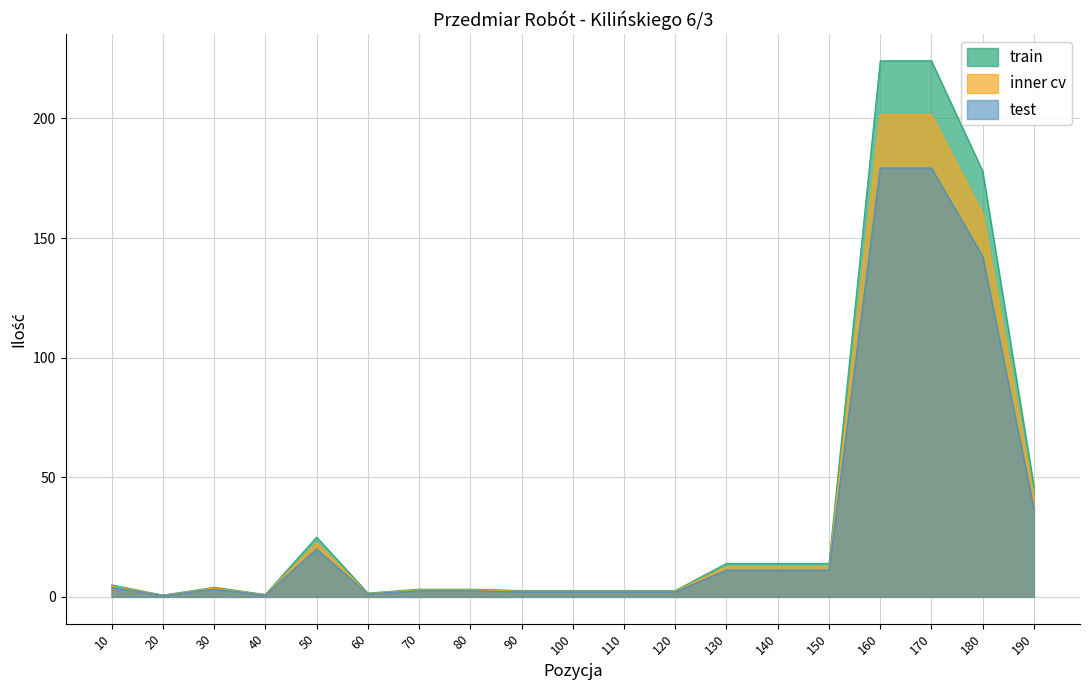

Which category has the highest value across all series?

160